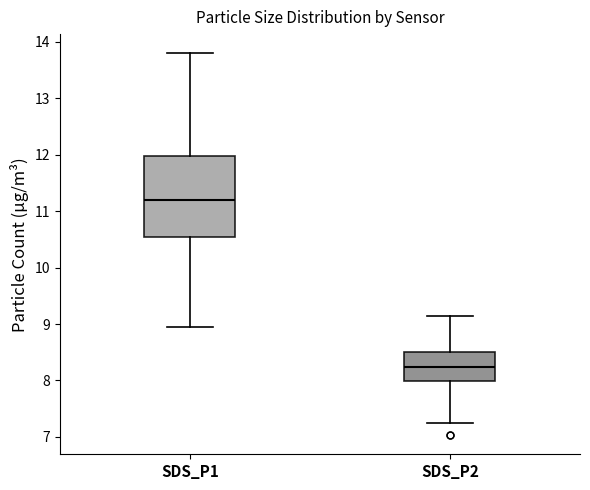

Which box has the lowest median line?

SDS_P2